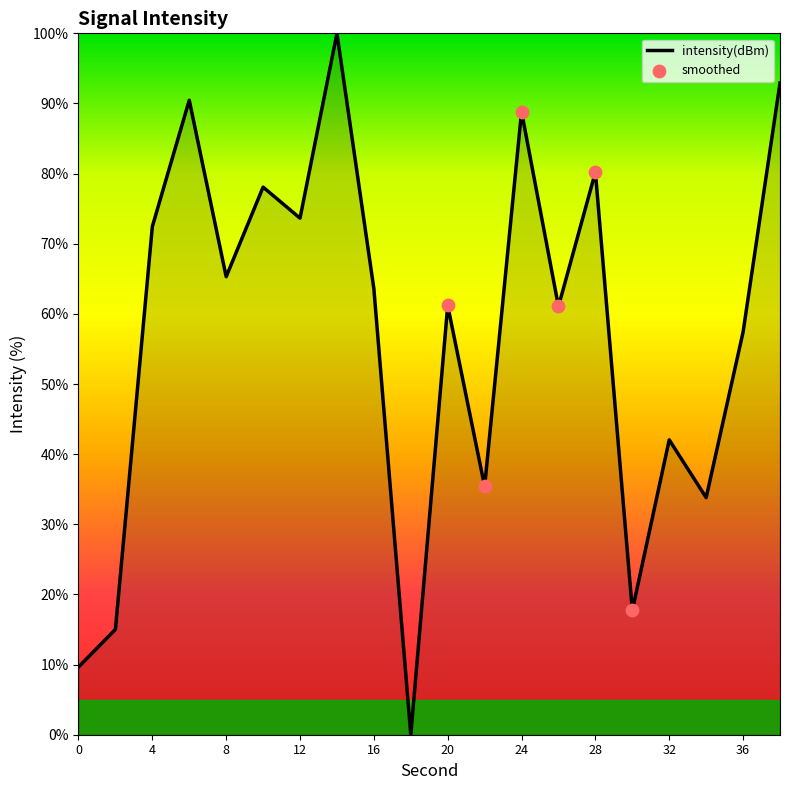

What is the difference between the maximum and minimum values?

100.0